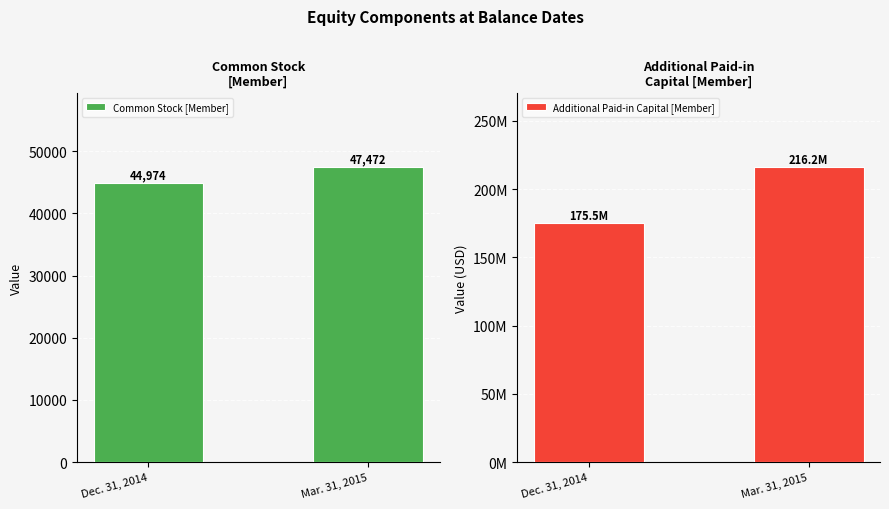

What is the label of the 1st bar from the left?

Dec. 31, 2014